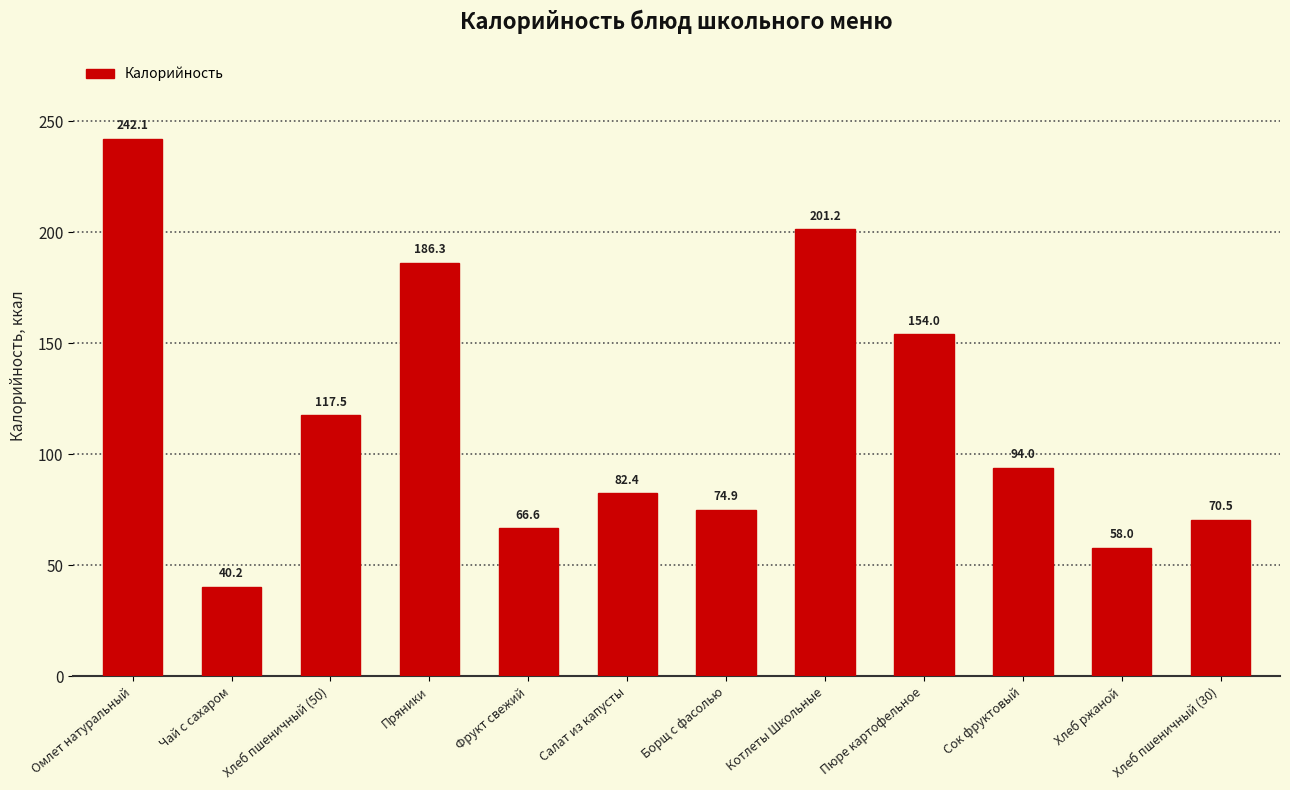

Approximately how many times larger is the value at Хлеб пшеничный (30) compared to Котлеты Школьные?

0.4